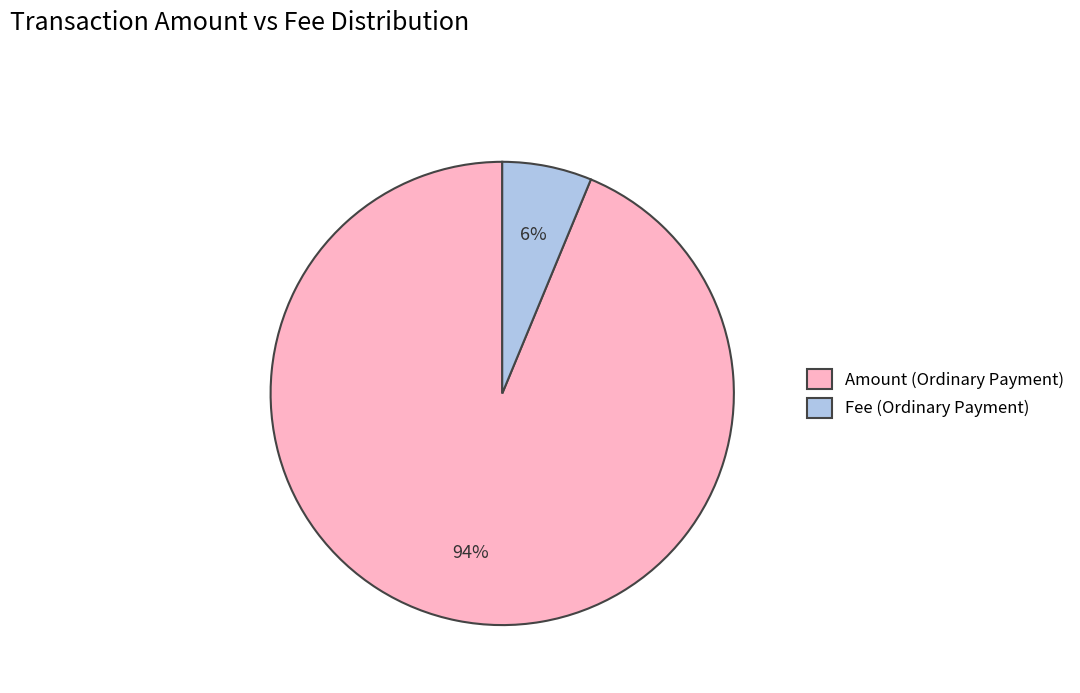

To the nearest percent, what is the average slice percentage?

50%